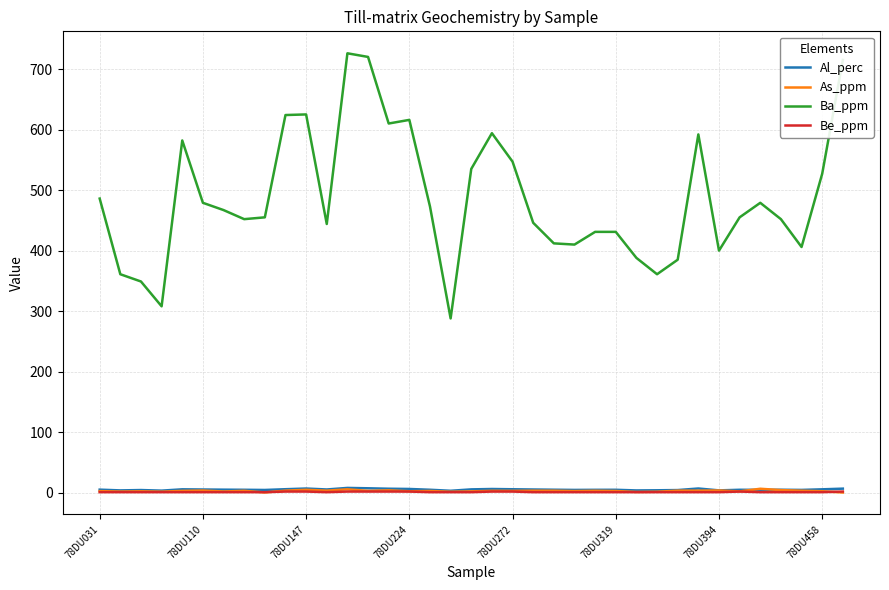

Is this an area chart (filled region under the line)?

No